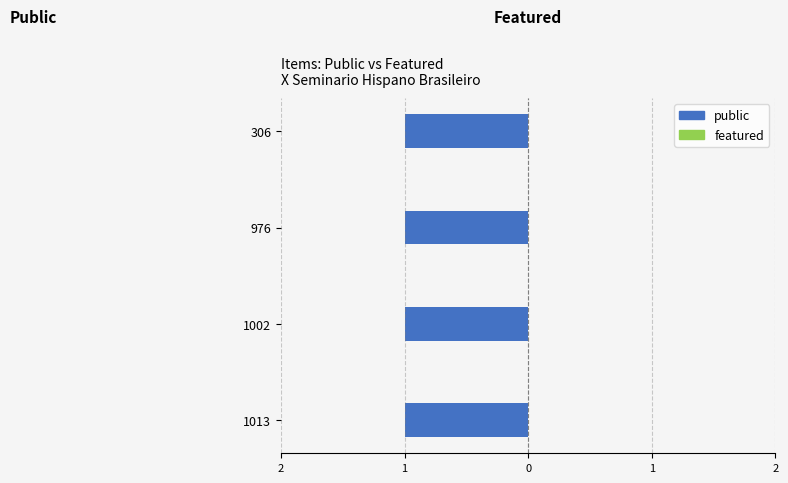

What is the sum of all public values?

4